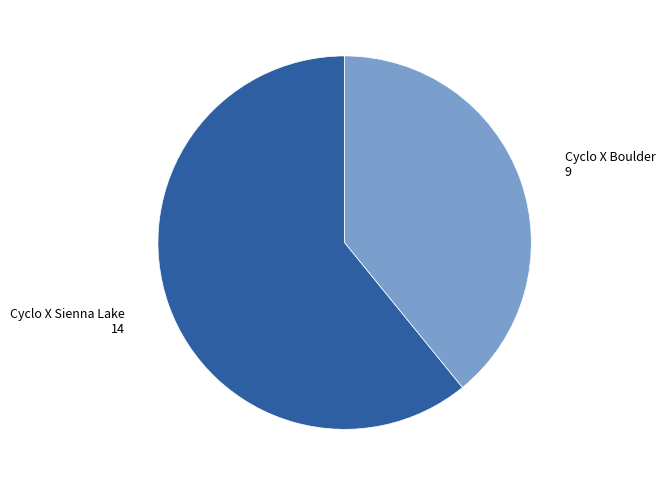

Is there any slice that represents more than half of the pie?

Yes